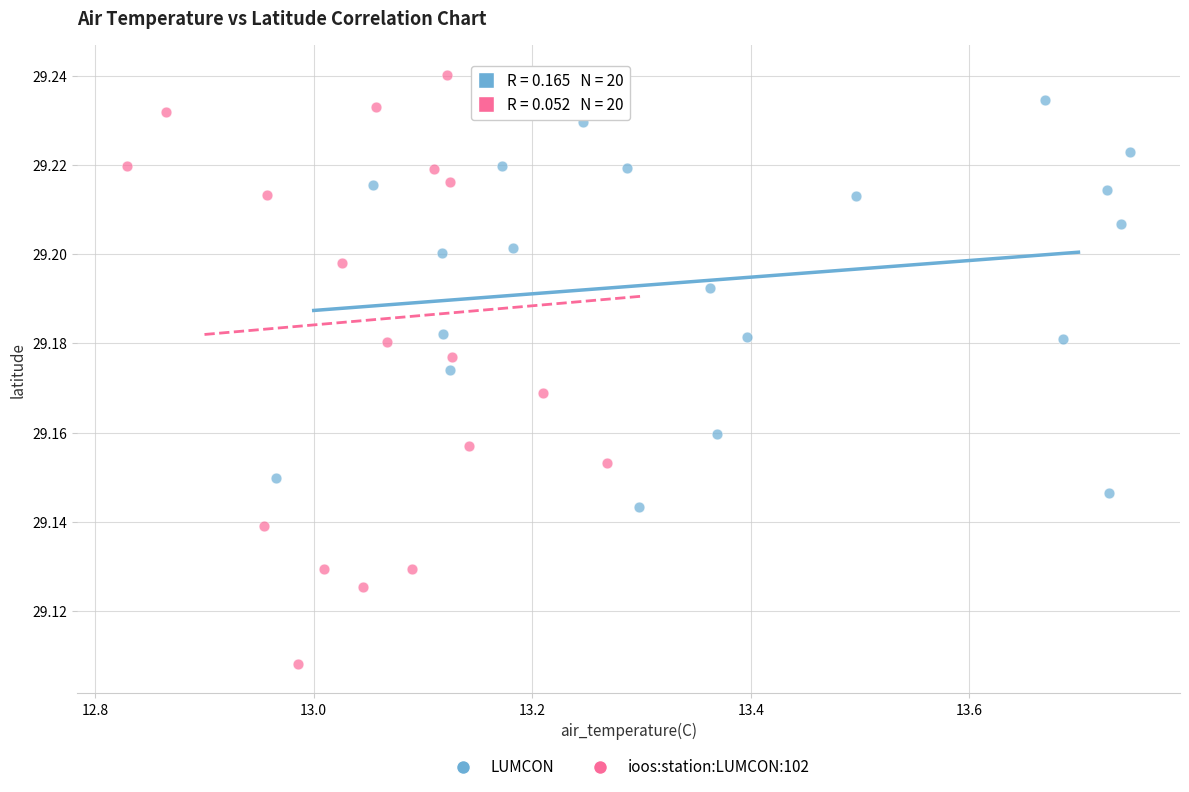

Which series has the largest Y range (max minus min)?

ioos:station:LUMCON:102